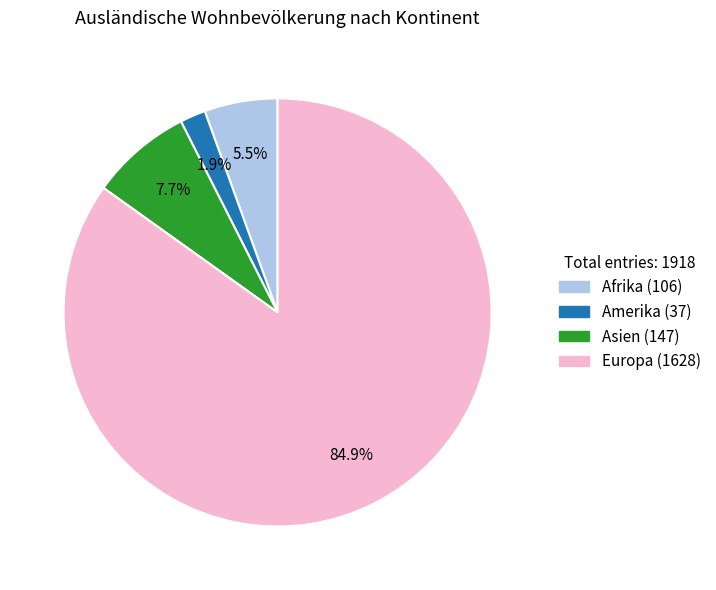

Does any single category account for the majority?

Yes